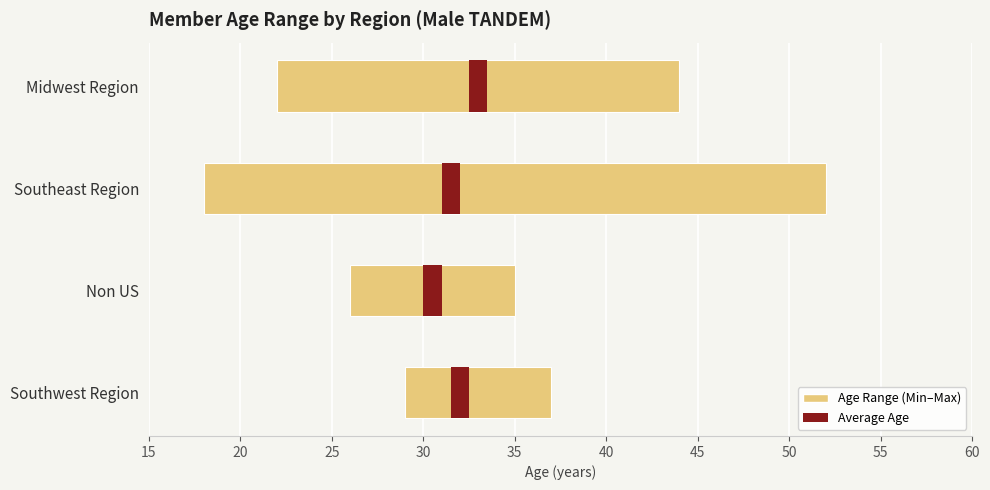

What is the greatest value displayed?

52.0